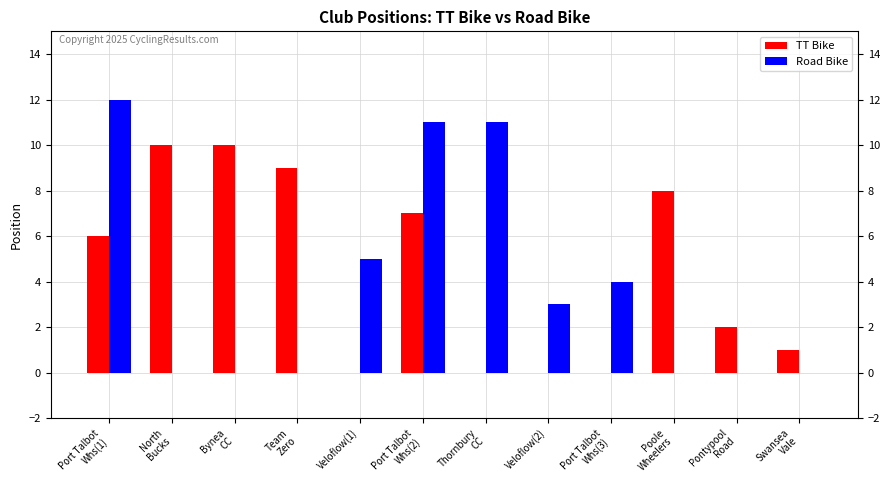

Is it true that TT Bike equals 4 at Veloflow(2)?

False